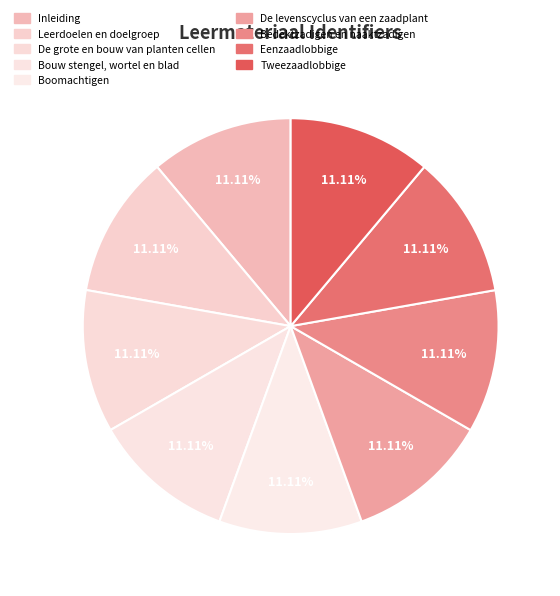

How much of the chart is everything except Leerdoelen en doelgroep?

88.9%